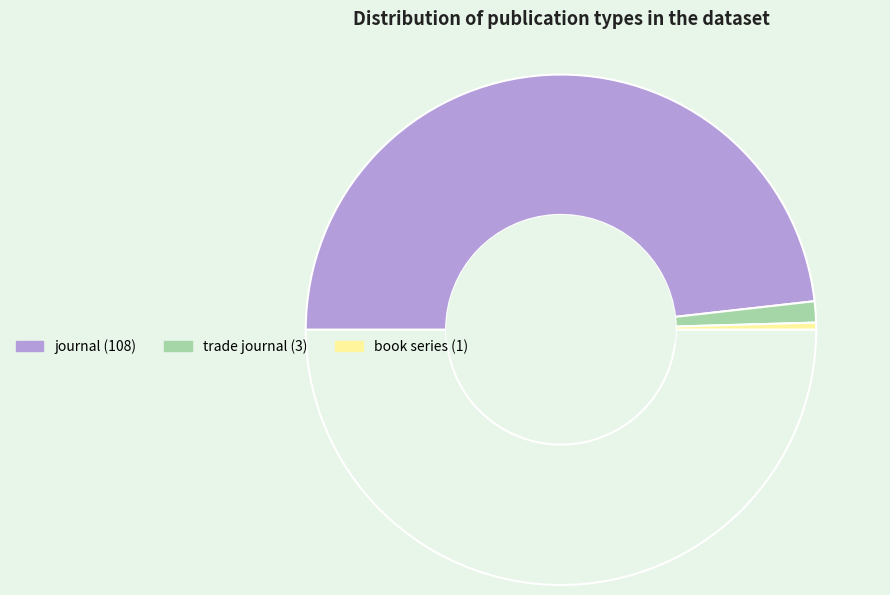

Count the number of slices in the pie.

4